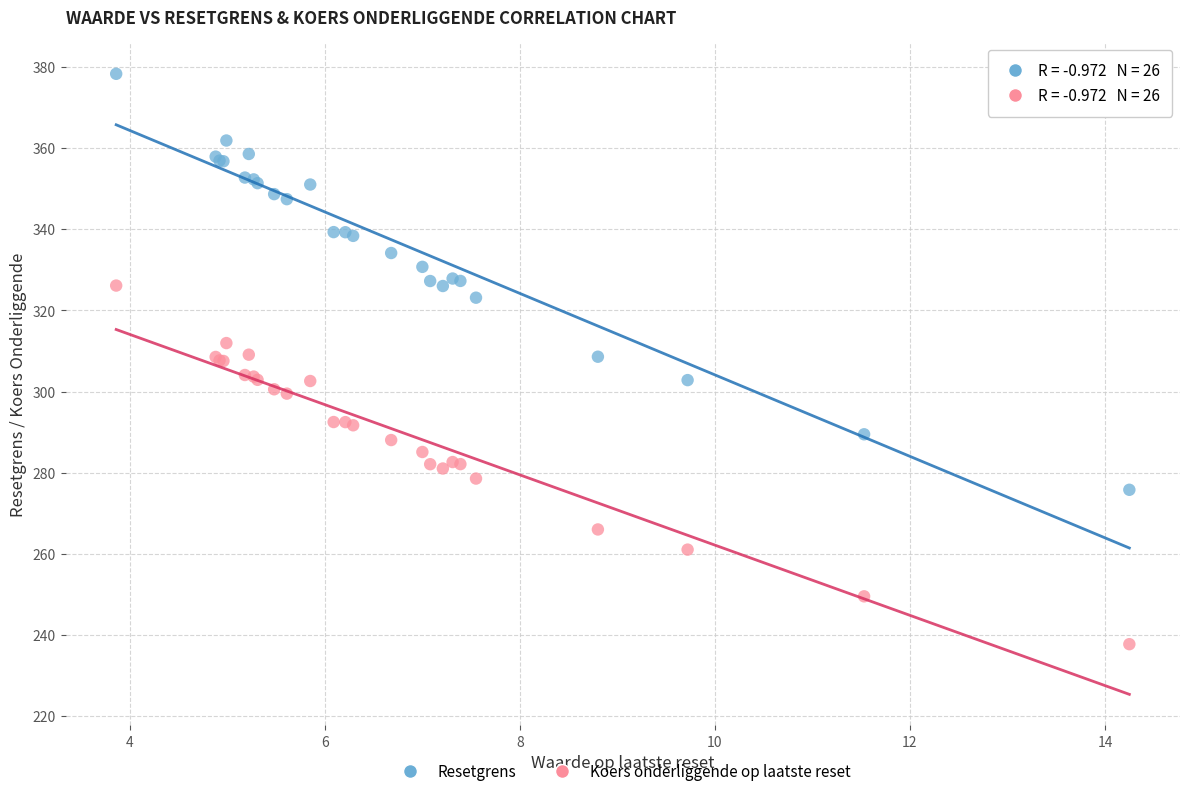

Which series has the widest spread of Y values?

Resetgrens